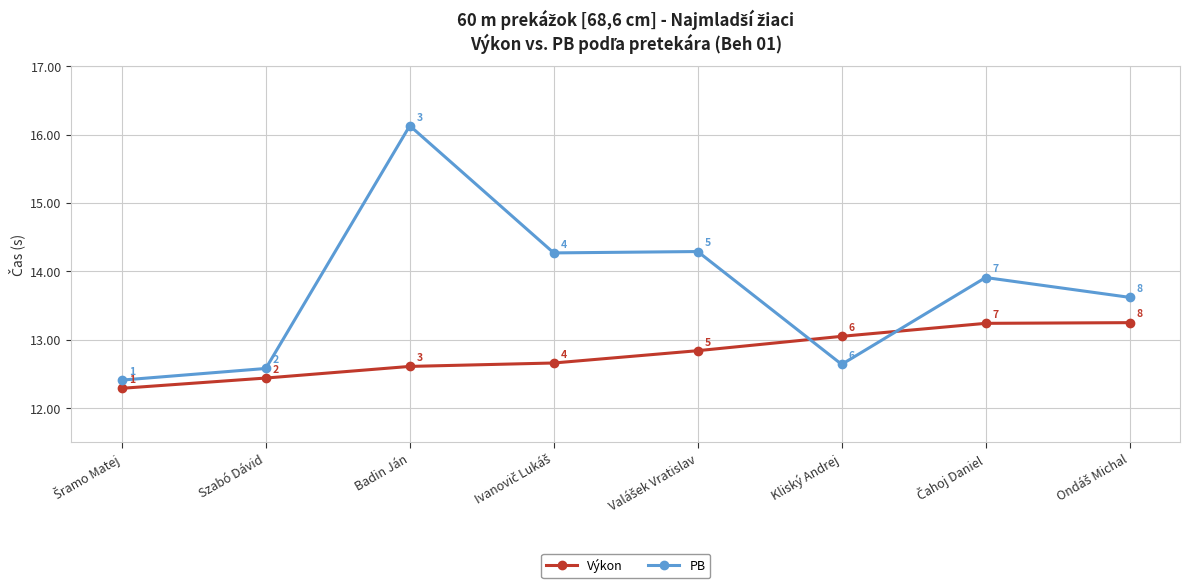

Which series has the largest range (max minus min)?

PB